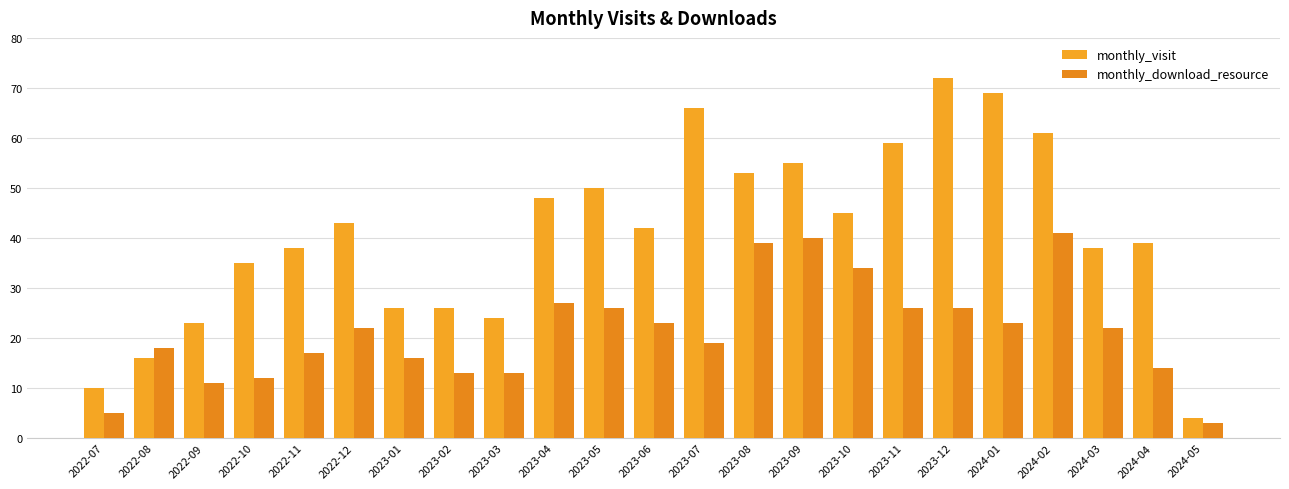

Count the number of categories in the chart.

23